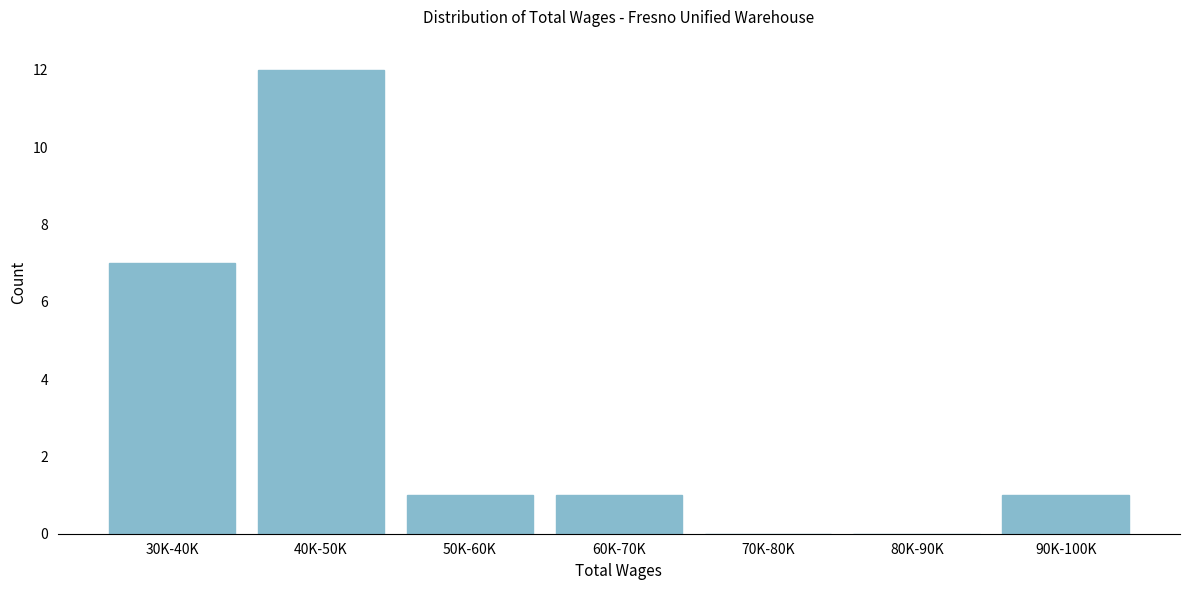

Reading left to right, extract all data points from this chart.

30K-40K=7	40K-50K=12	50K-60K=1	60K-70K=1	70K-80K=0	80K-90K=0	90K-100K=1